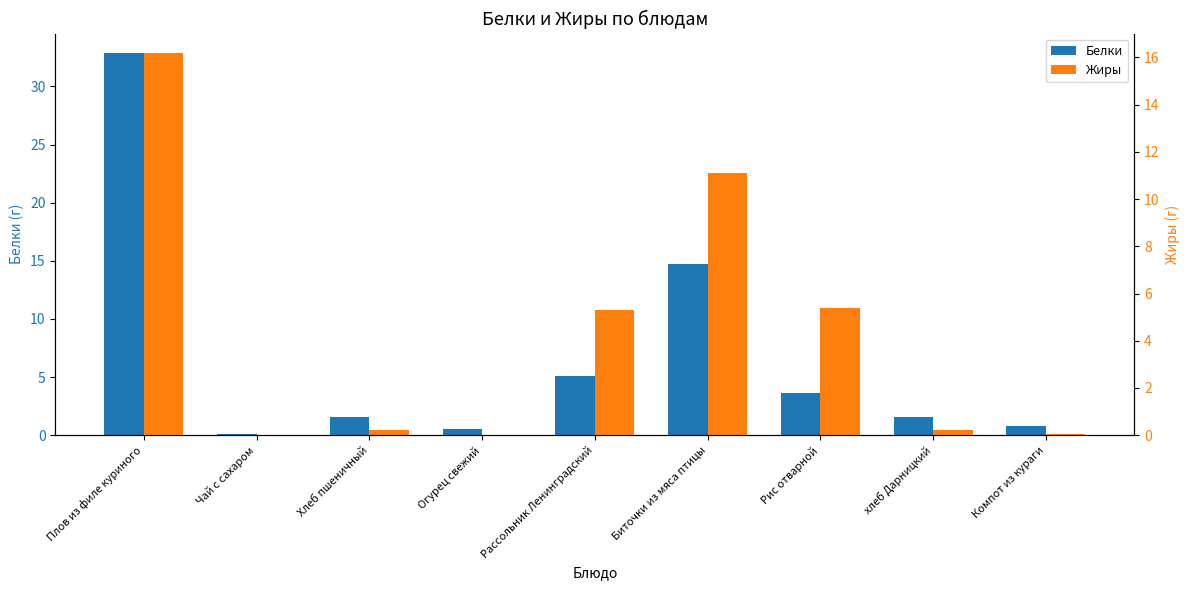

How many series are shown in this chart?

2